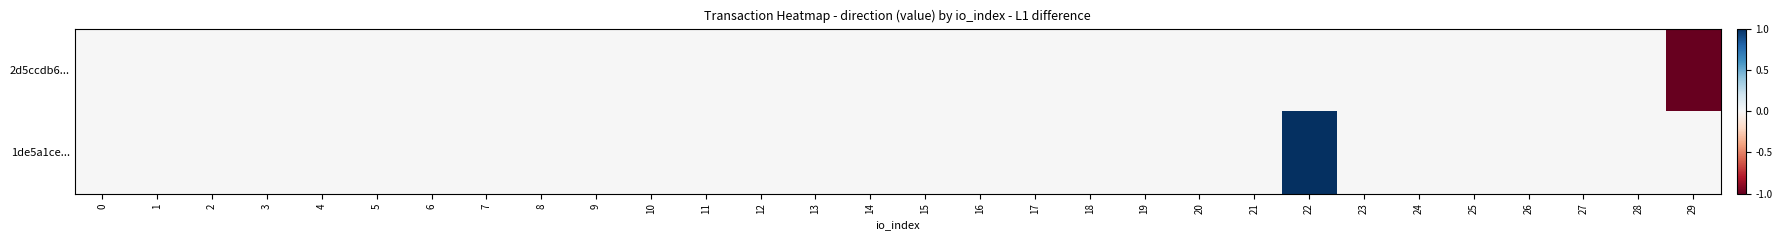

Which series has the largest range (max minus min)?

2d5ccdb6...